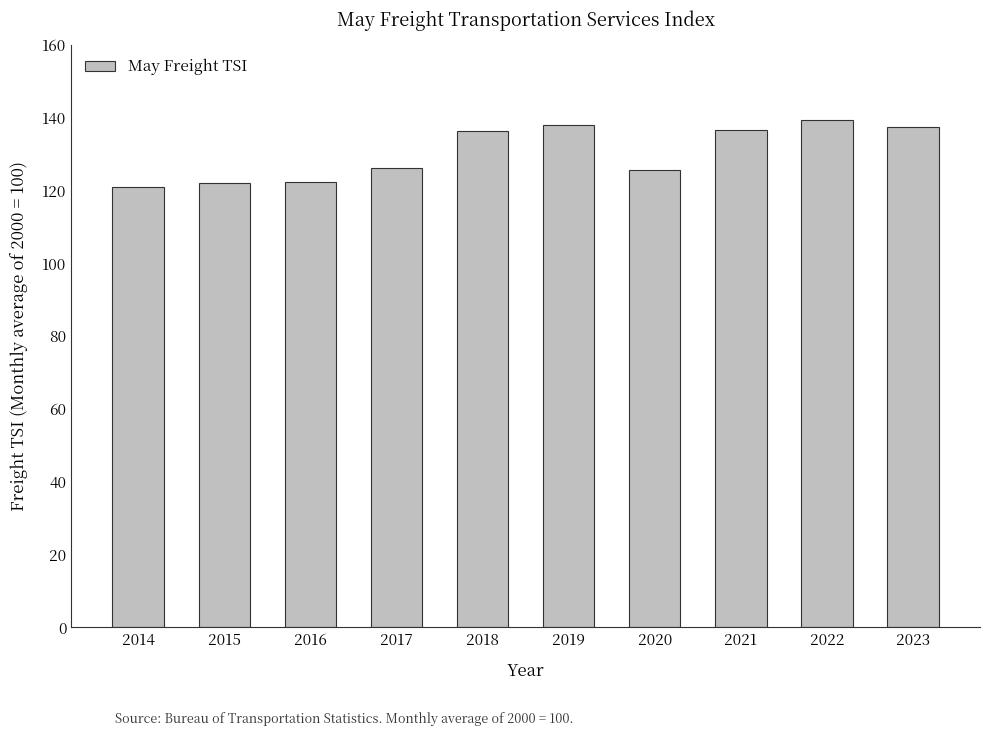

Count the number of values greater than 136.

5